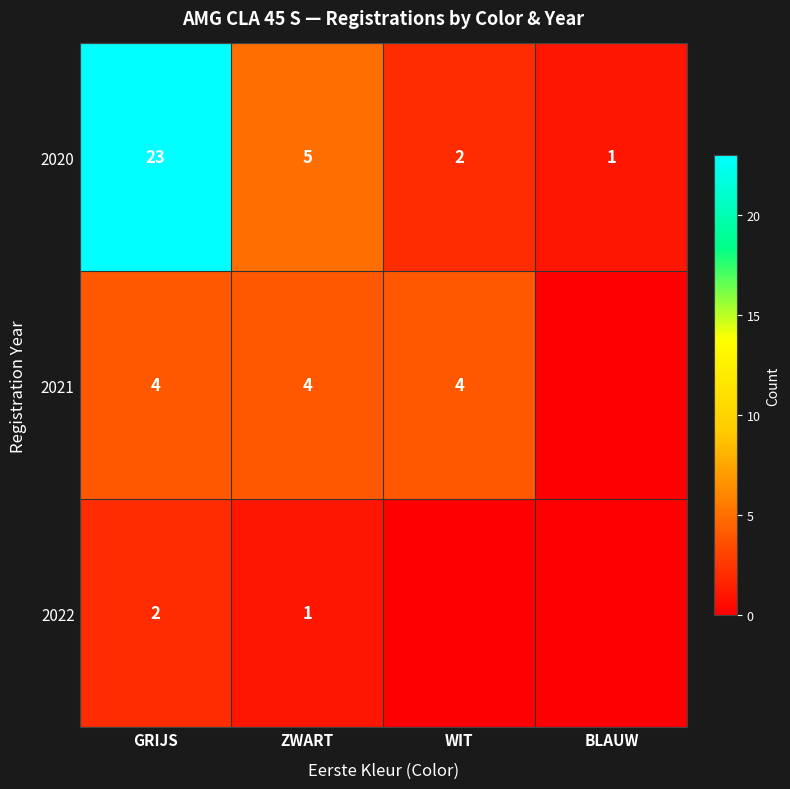

Rank the series at ZWART from lowest to highest value.

2022, 2021, 2020